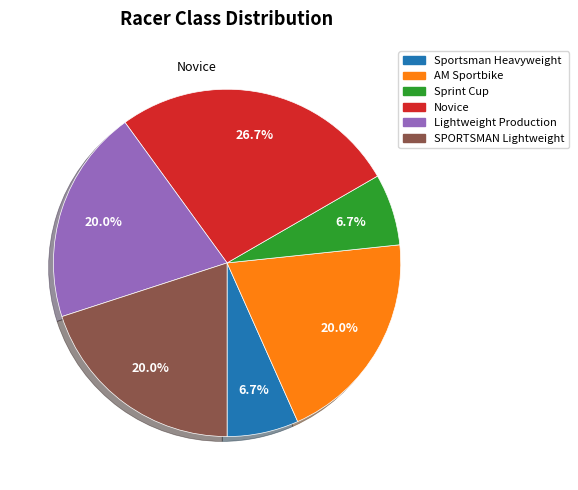

Which slice is the largest?

Novice